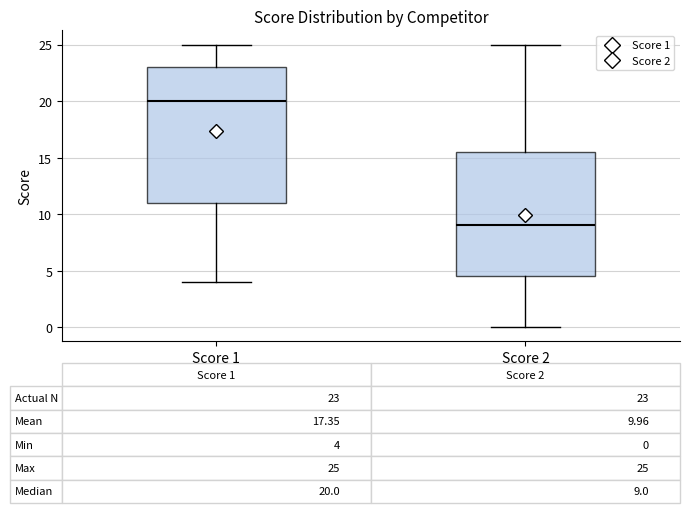

Which box has the highest median line?

Score 1